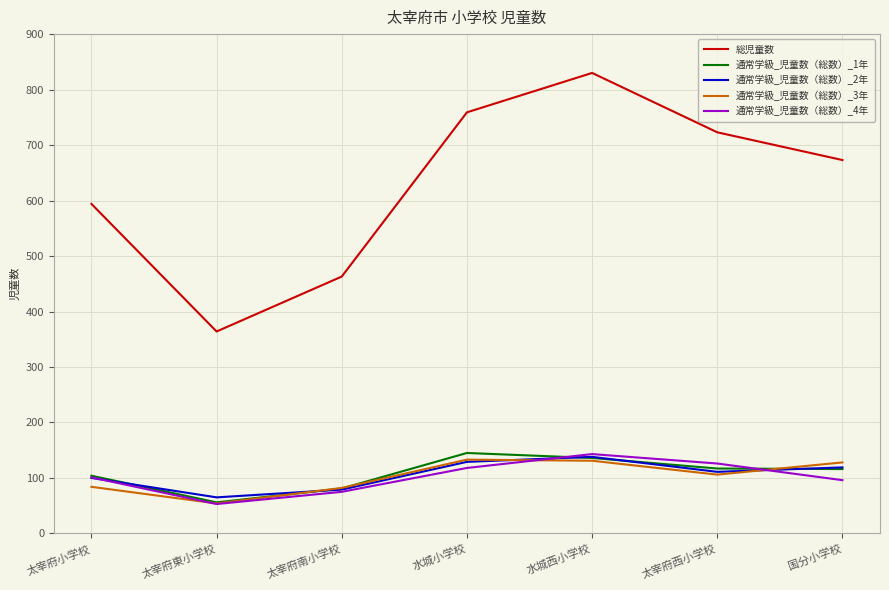

How many lines are shown in the chart?

5